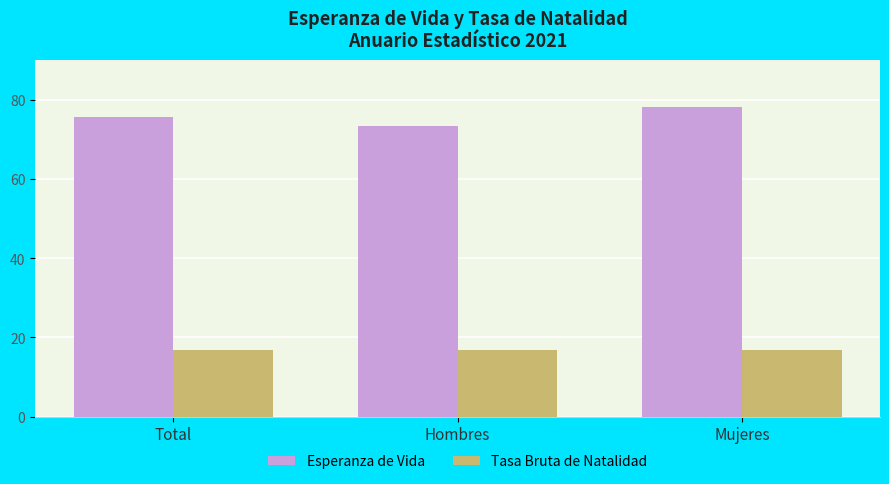

Reading left to right, transcribe all the data shown in this chart.

Esperanza de Vida: Total=75.6	Hombres=73.3	Mujeres=78.1
Tasa Bruta de Natalidad: Total=16.8	Hombres=16.8	Mujeres=16.8